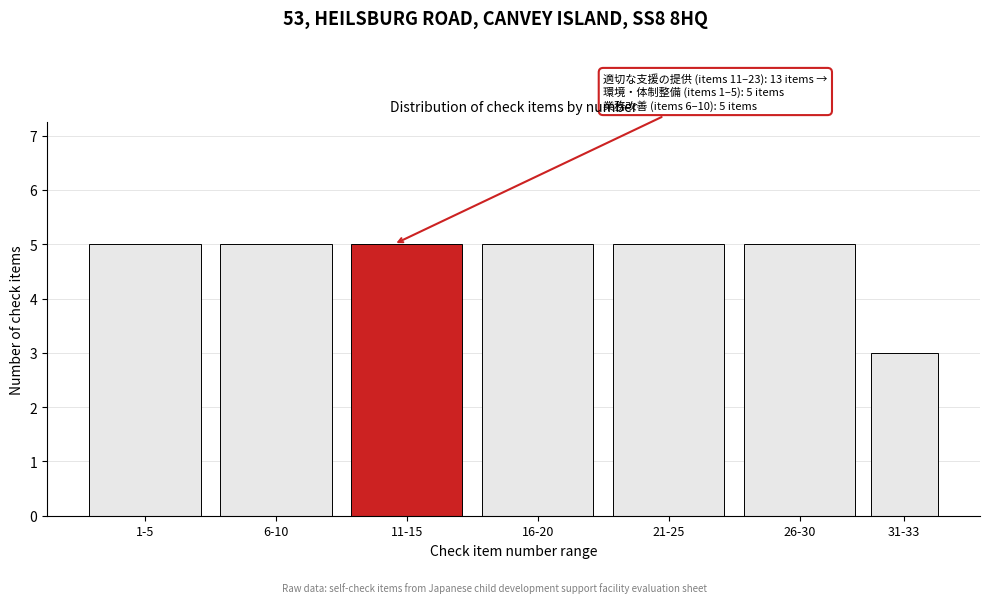

Reading left to right, extract all data points from this chart.

1-5=5	6-10=5	11-15=5	16-20=5	21-25=5	26-30=5	31-33=3